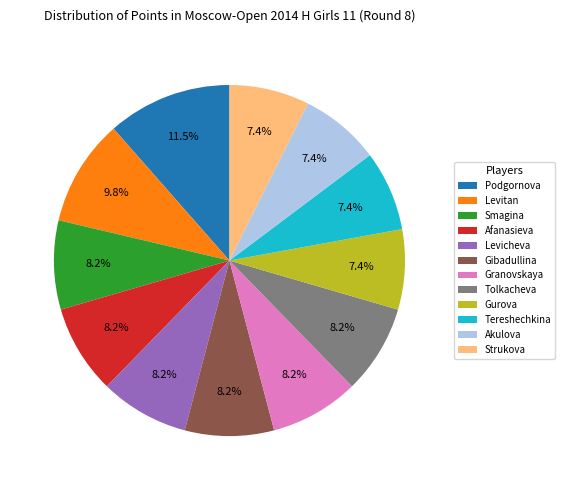

Combined, what portion of the pie is Granovskaya and Tolkacheva?

16.4%